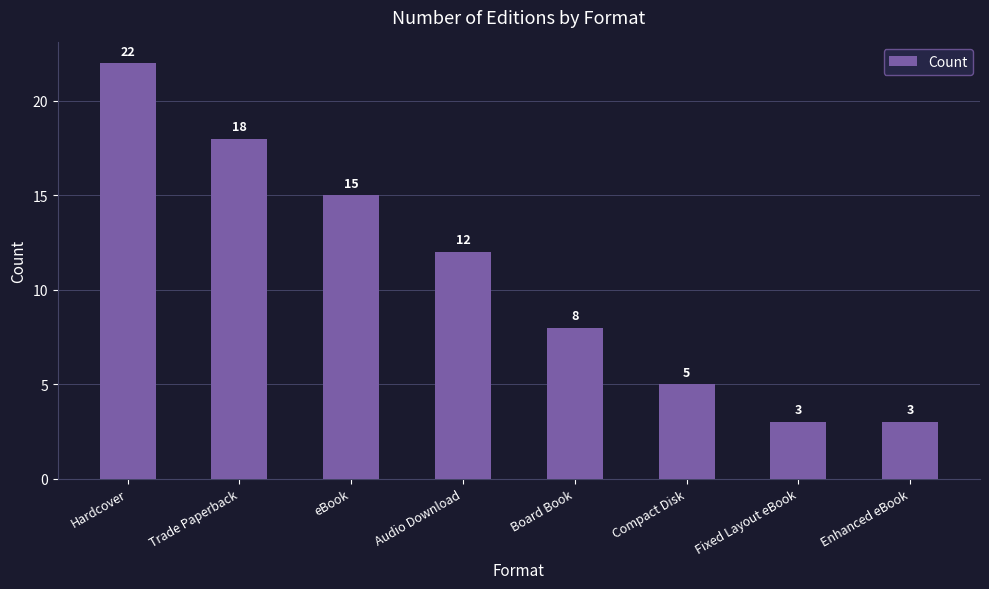

Is it true that the value at Board Book is 11?

False